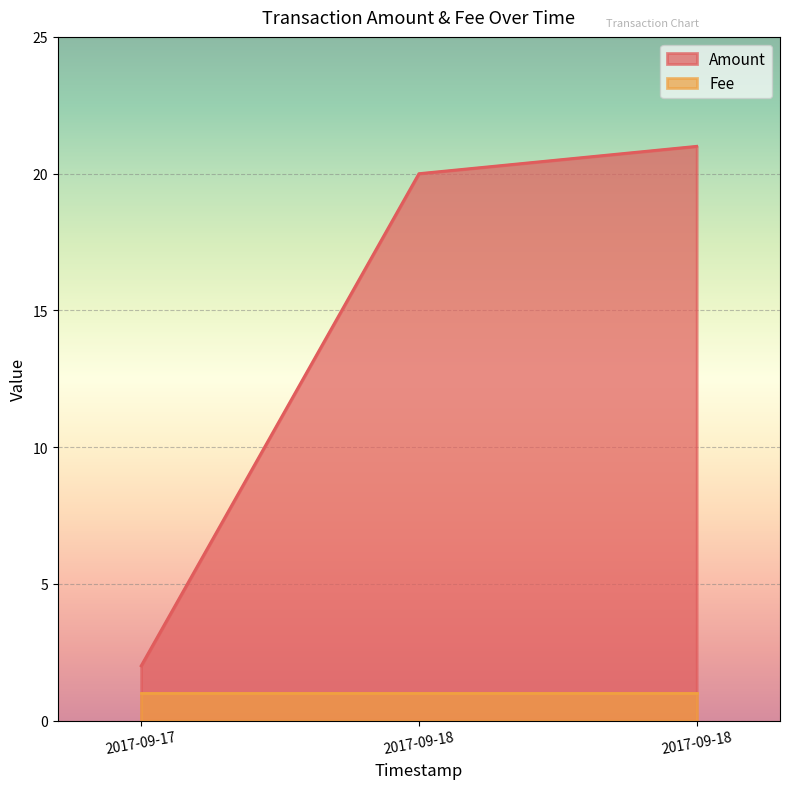

Does the chart display data point markers on the line(s)?

No